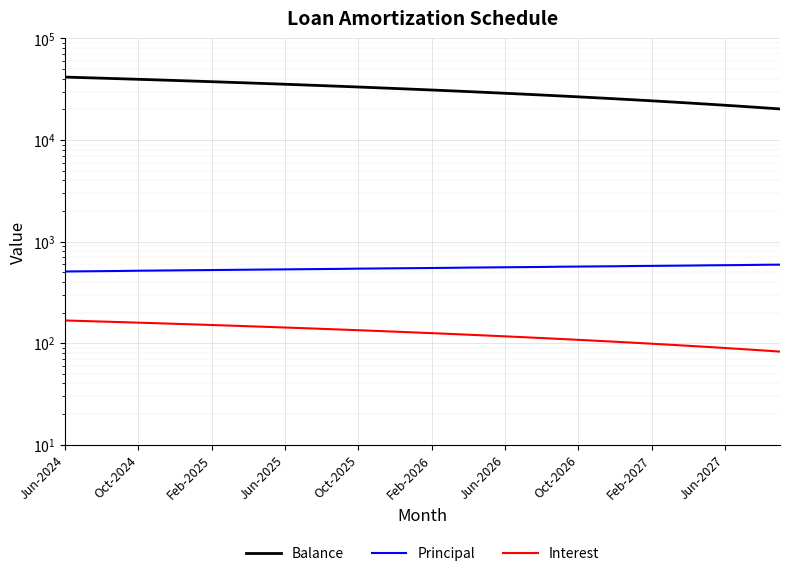

What is the value of the Principal point at the 23rd from the left?

554.0